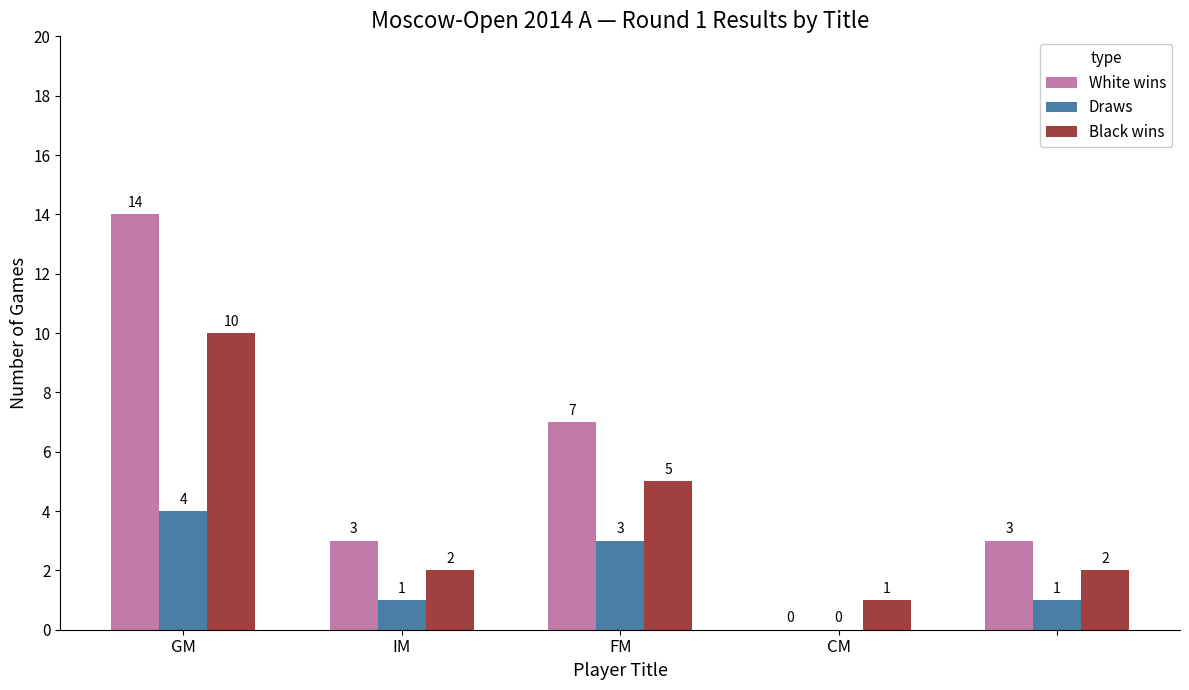

How many distinct data groups are displayed?

3